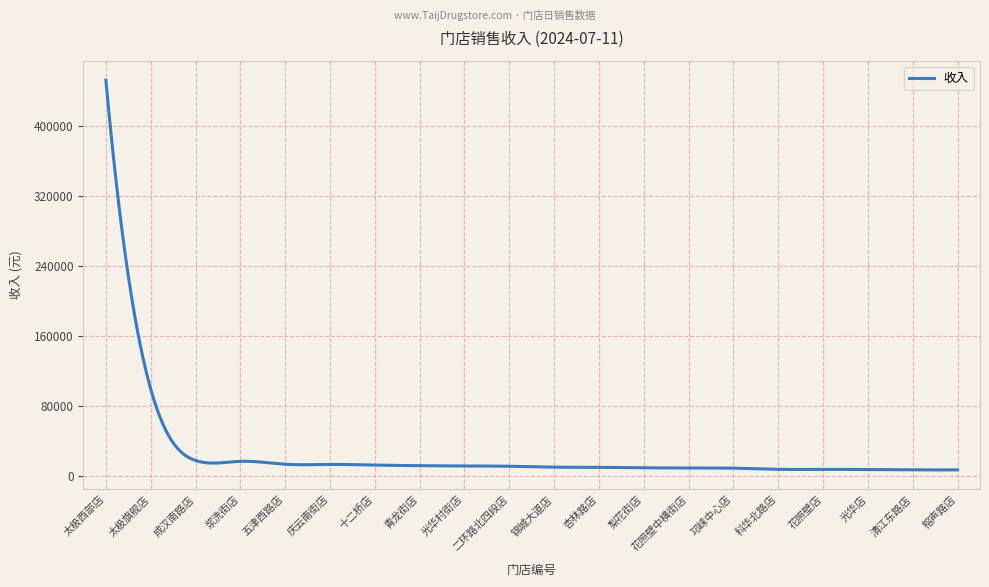

What is the difference between the maximum and minimum values?

446183.9